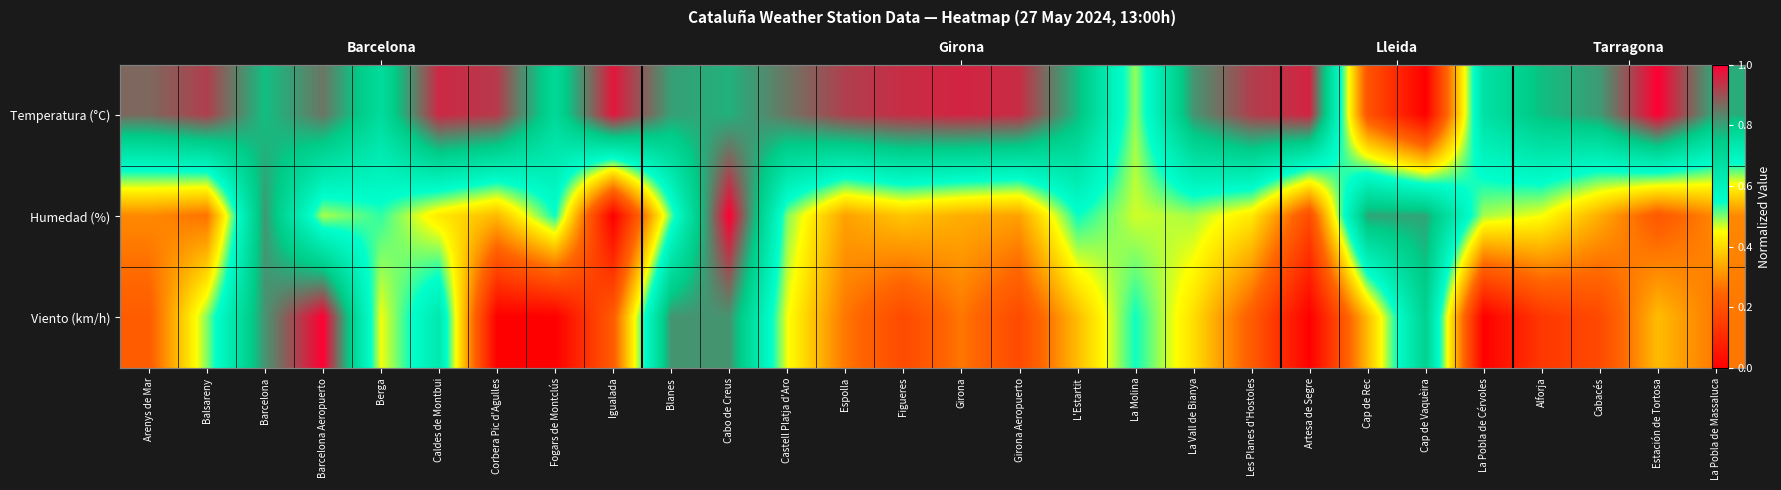

Which series has the largest total across all categories?

Temperatura (°C)